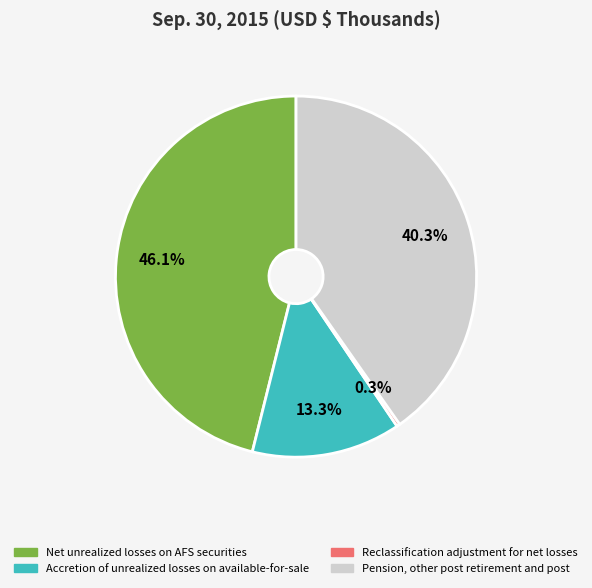

True or false: Pension, other post retirement and post accounts for 40% of the total.

True